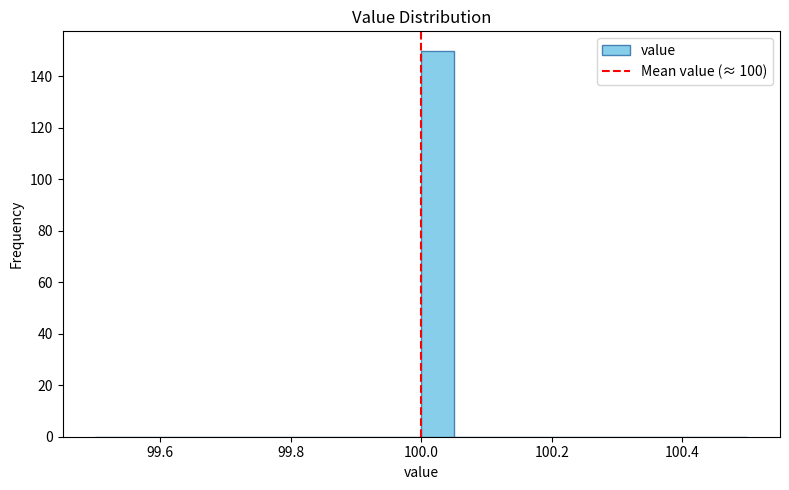

Around what value on the x-axis is the tallest bar? Give the approximate position of its centre, as read against the axis.

100.02